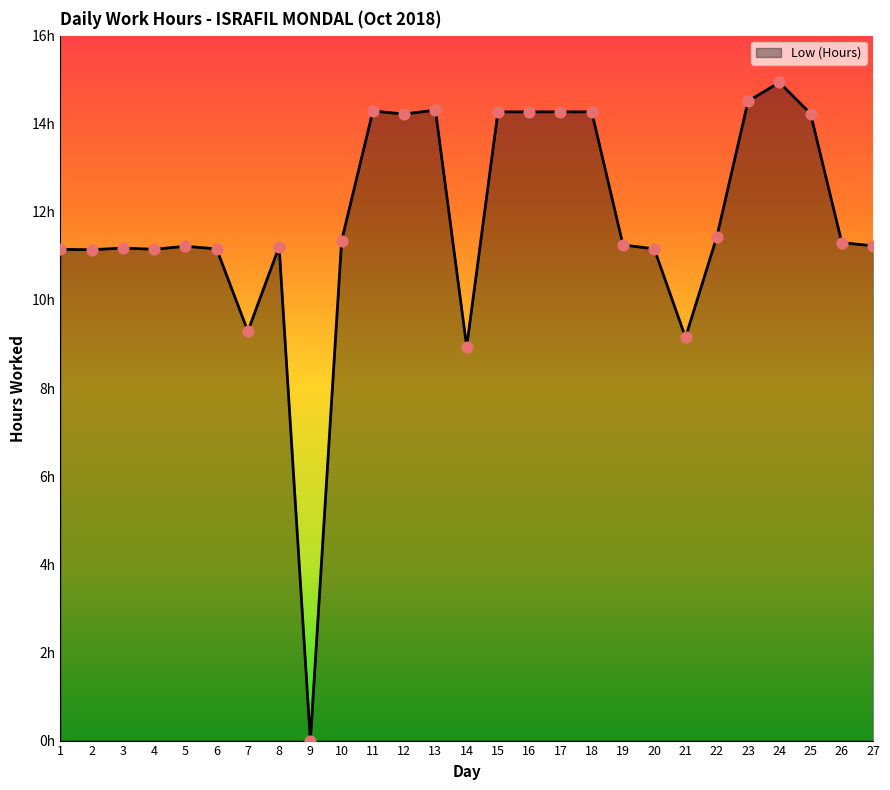

What is the change in value from 7 to 23?

+5.2